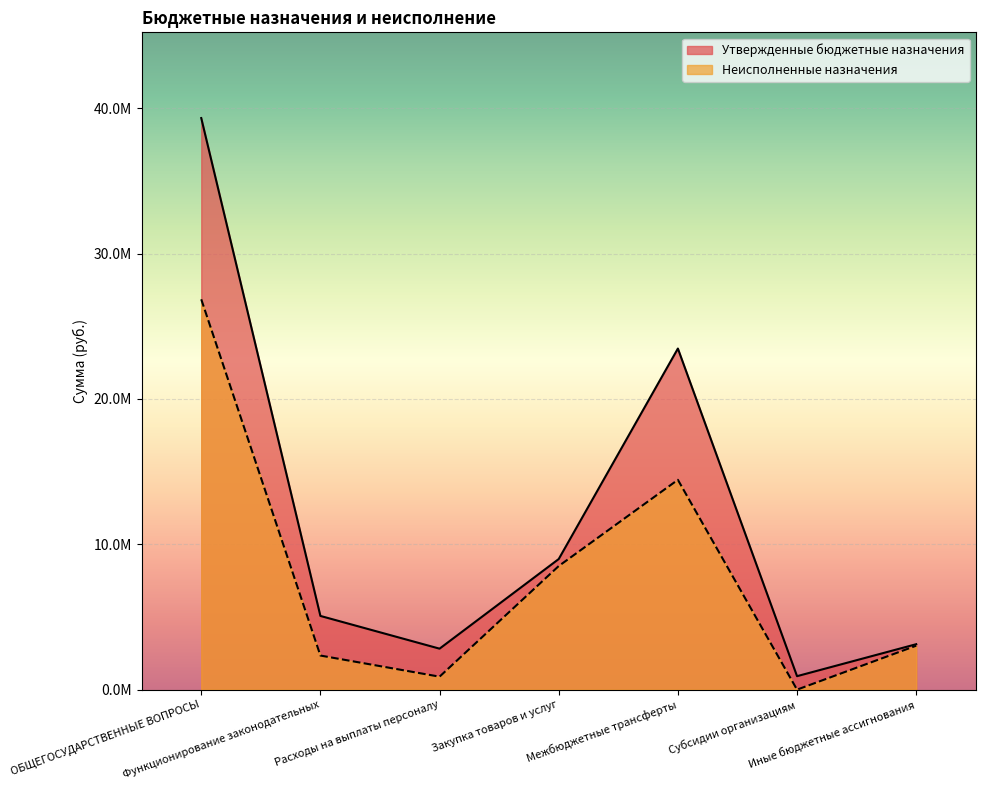

Where is the first local minimum for Утвержденные бюджетные назначения?

Расходы на выплаты персоналу